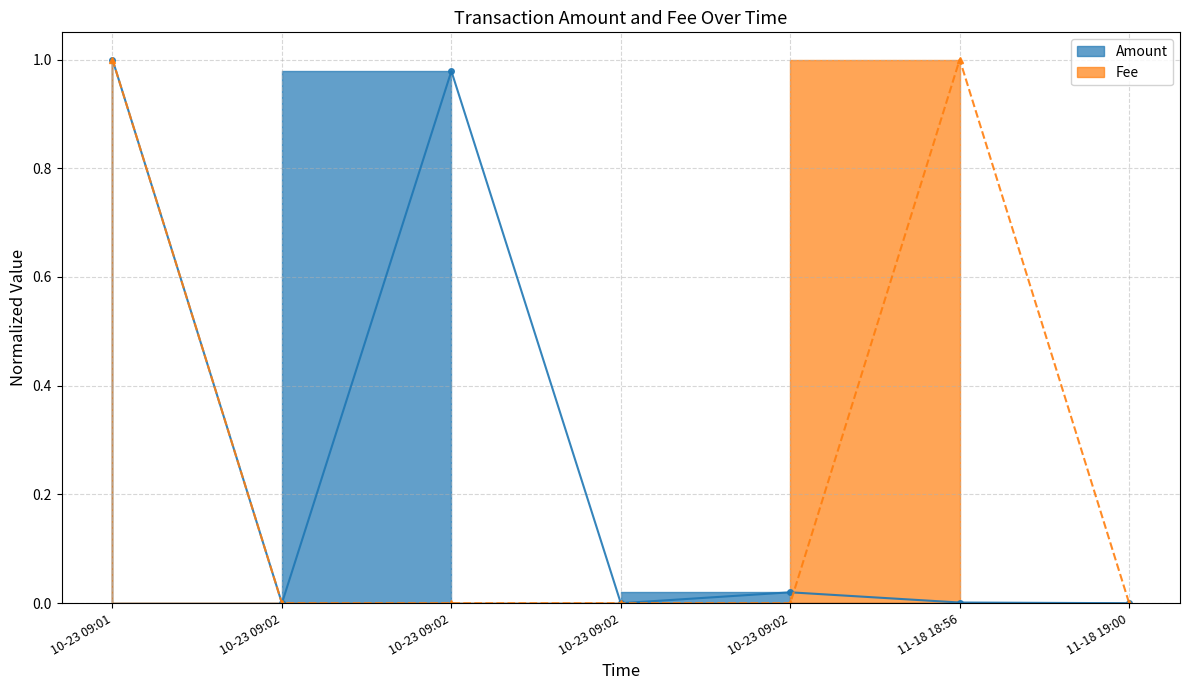

In Fee, how many points are higher than both neighbors (excluding endpoints)?

1